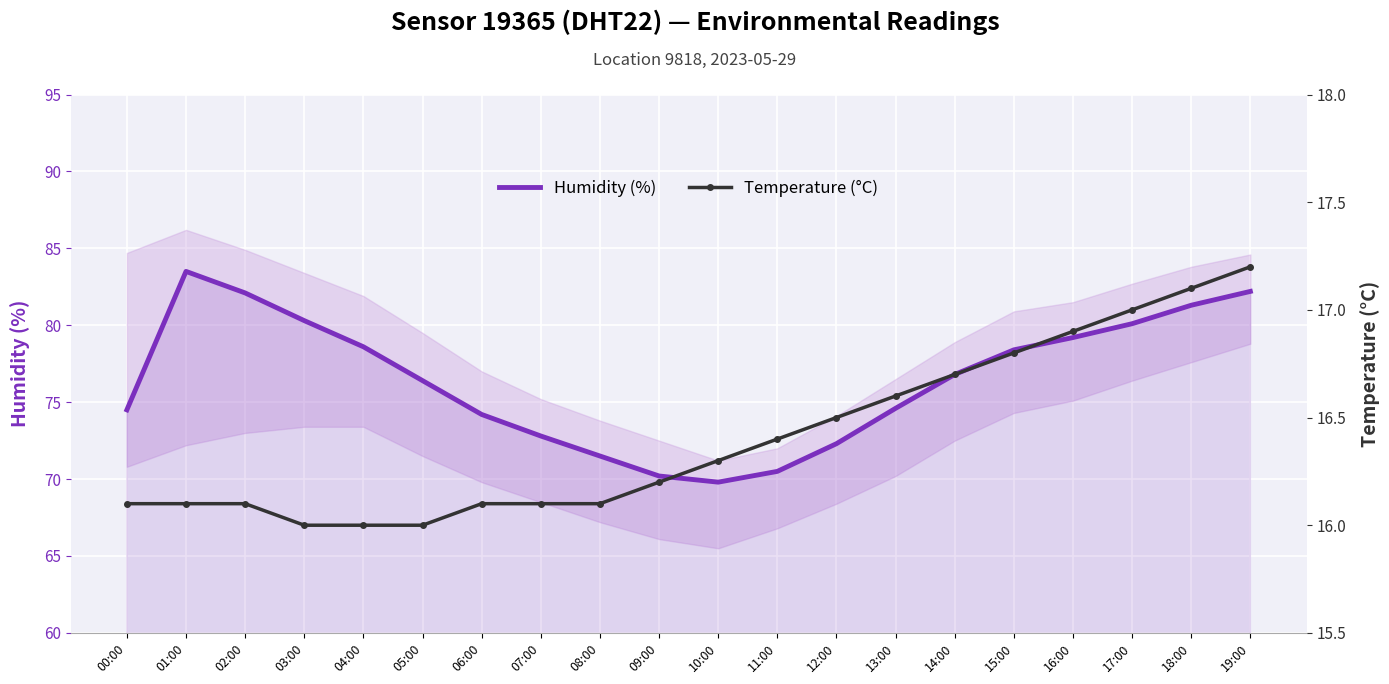

Where is the first local maximum for Humidity (%)?

01:00